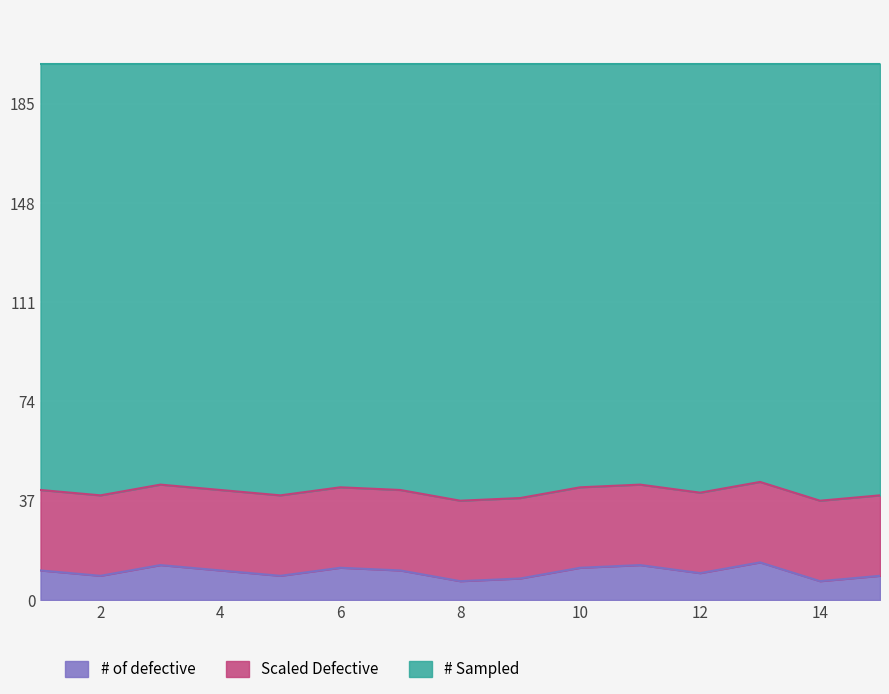

The chart shows a value of 13 at 11. True or false?

True